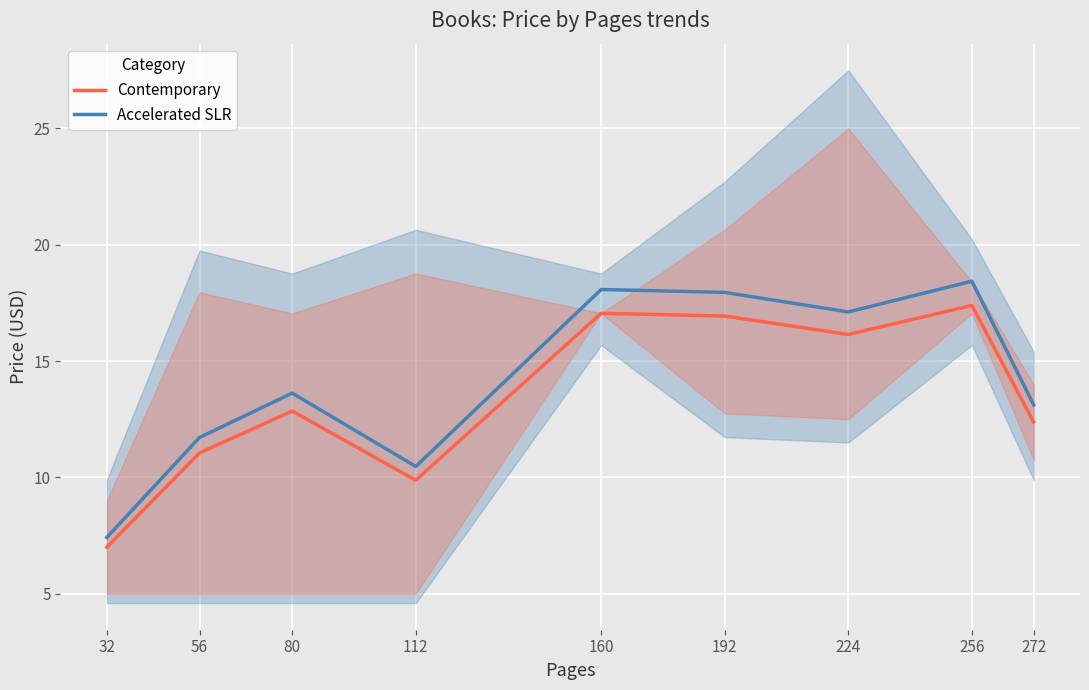

At which label is Accelerated SLR closest to 12?

56